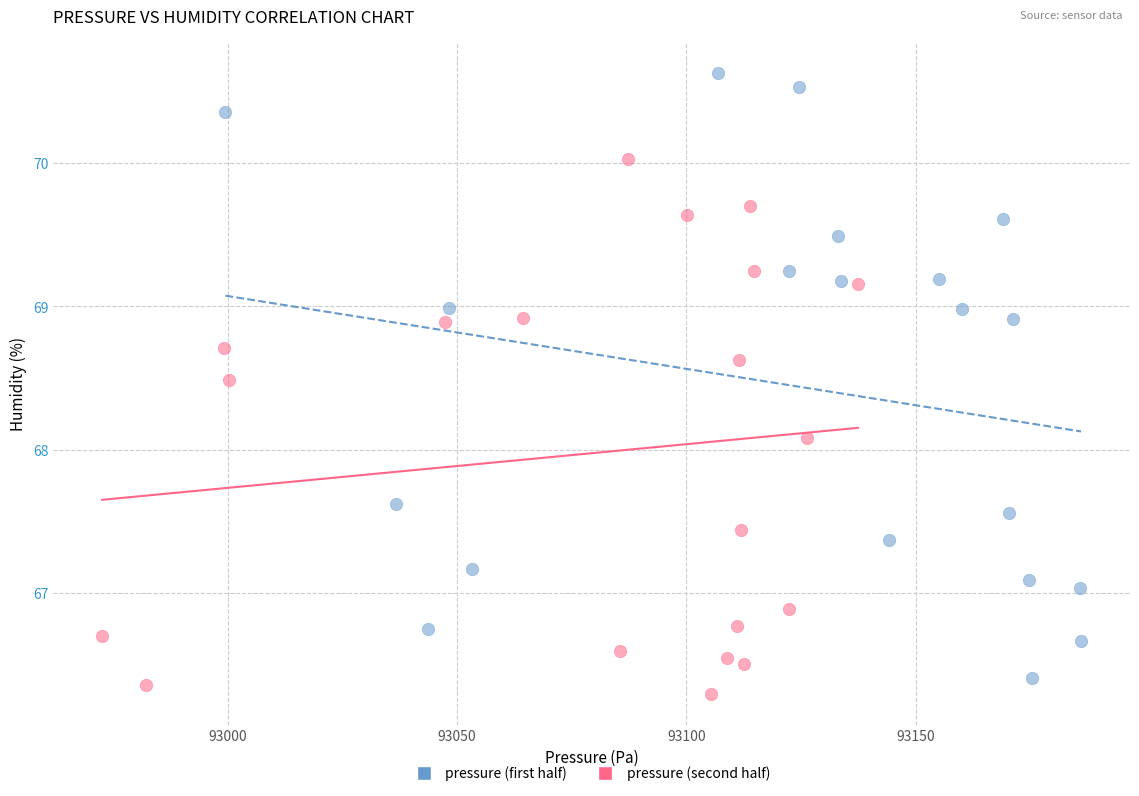

Which series contains the highest Y value?

pressure (first half)